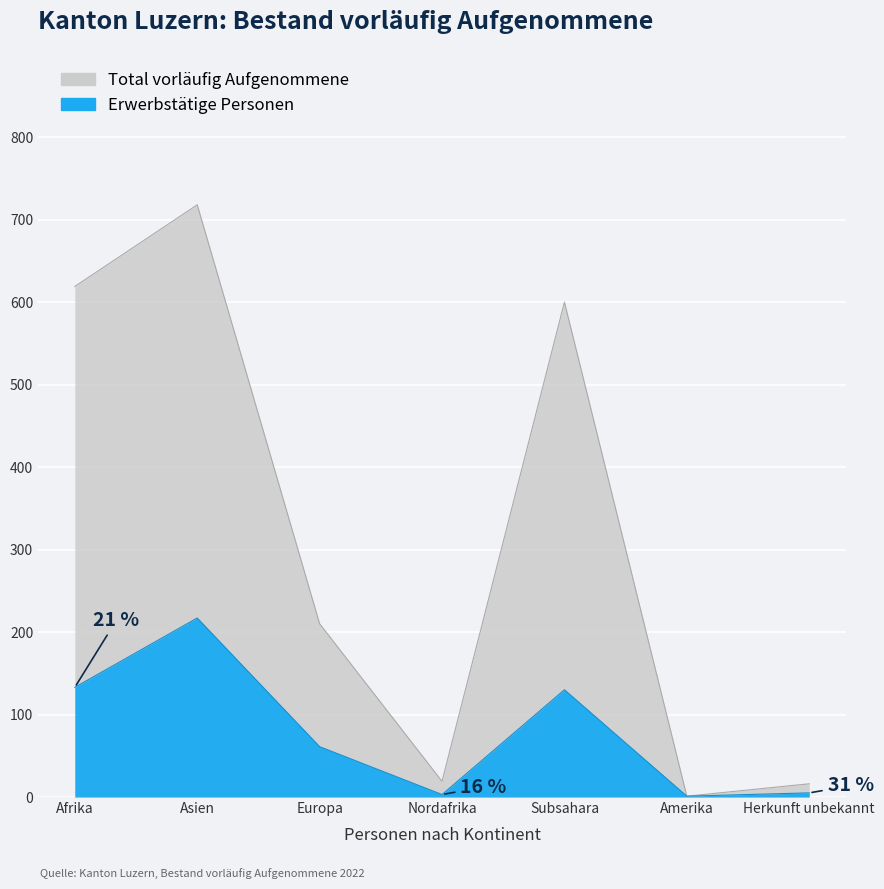

What are all the series names shown in the legend?

Total vorläufig Aufgenommene, Erwerbstätige Personen